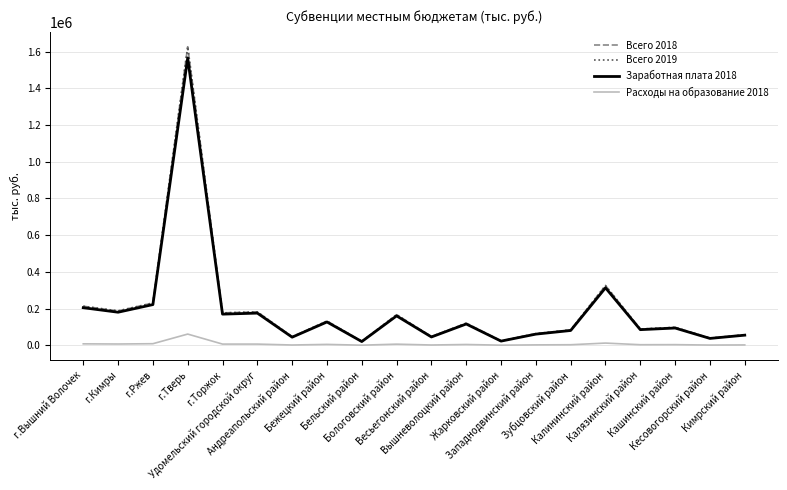

True or false: Заработная плата 2018 and Всего 2019 intersect in this chart.

False